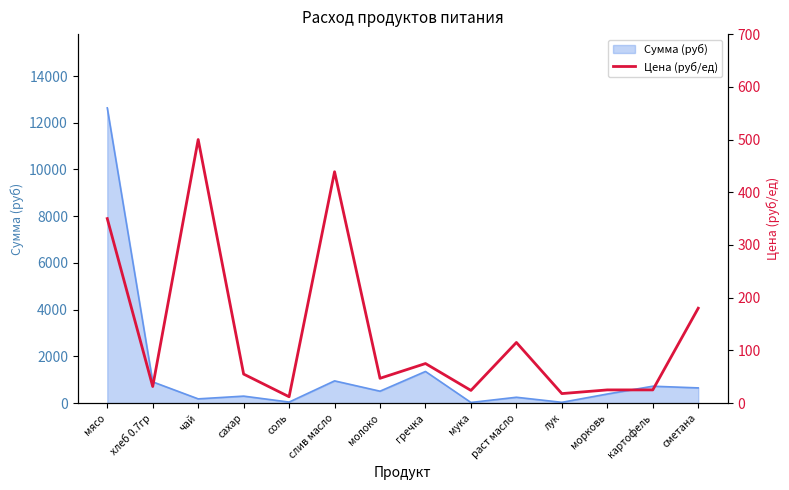

True or false: there are more than 2 points higher than both neighbors.

True